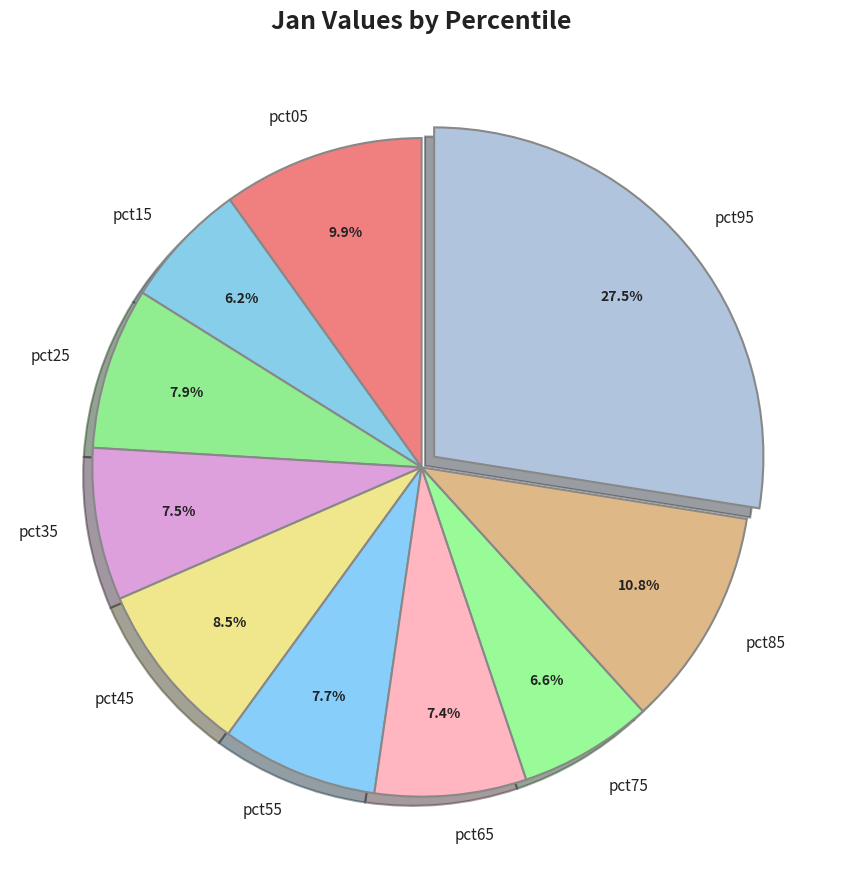

Which slice is the largest?

pct95